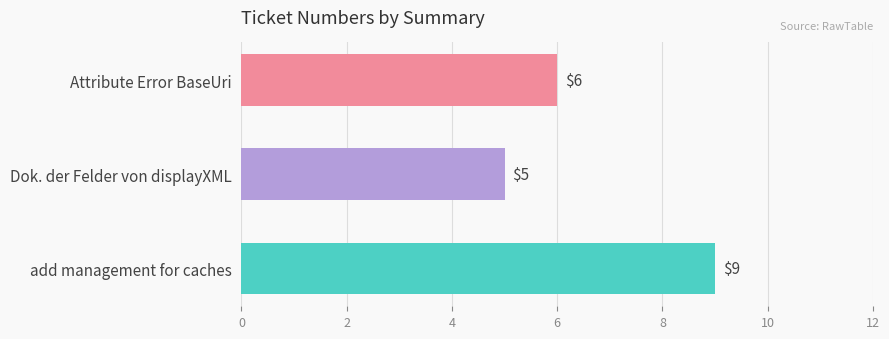

At which category does the chart reach its peak across all series?

add management for caches